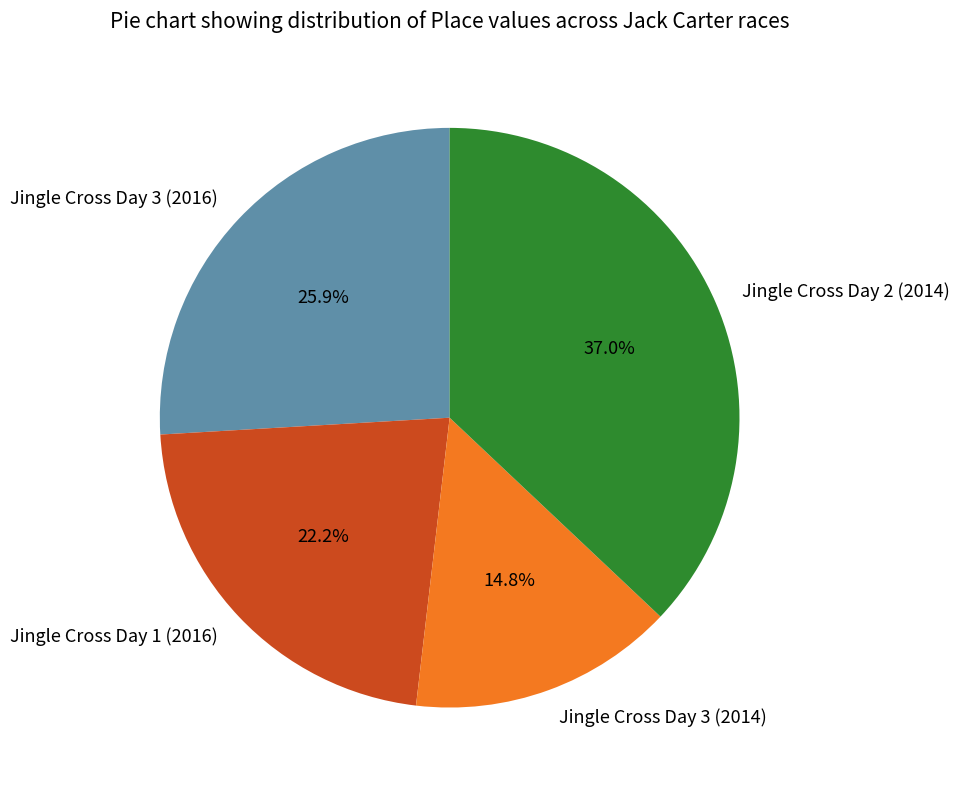

Is it true that Jingle Cross Day 3 (2016) is 38% of the pie?

False